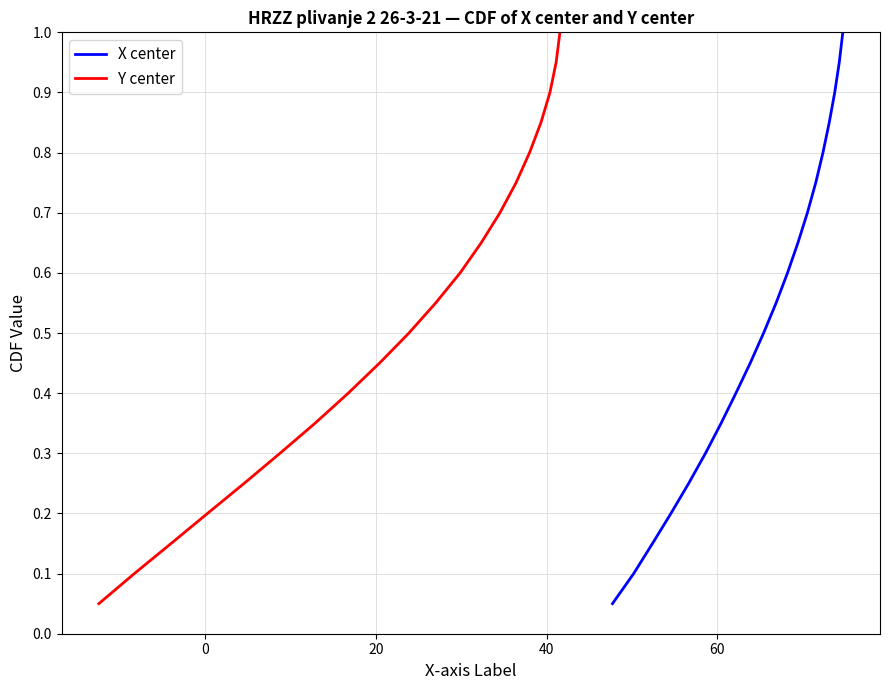

What is the highest value of the Y center series?

1.0